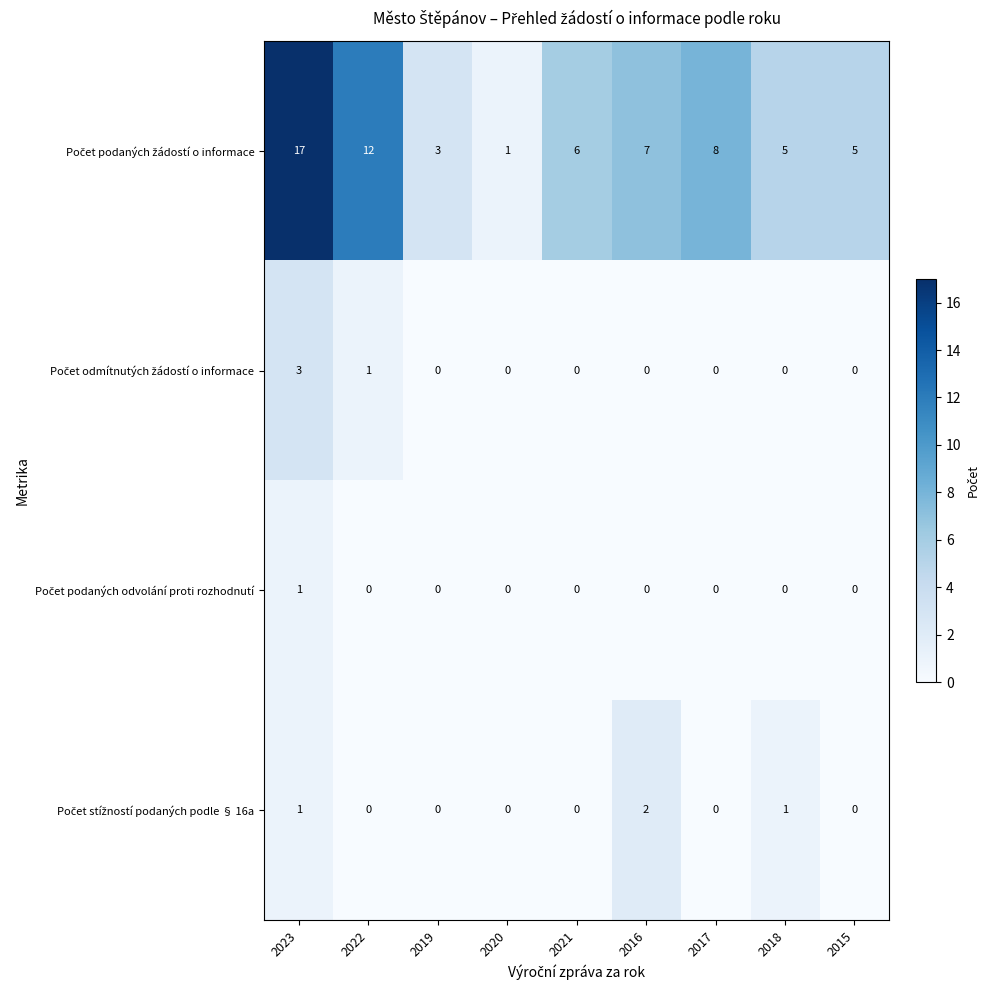

What is the total value across all series at 2022?

13